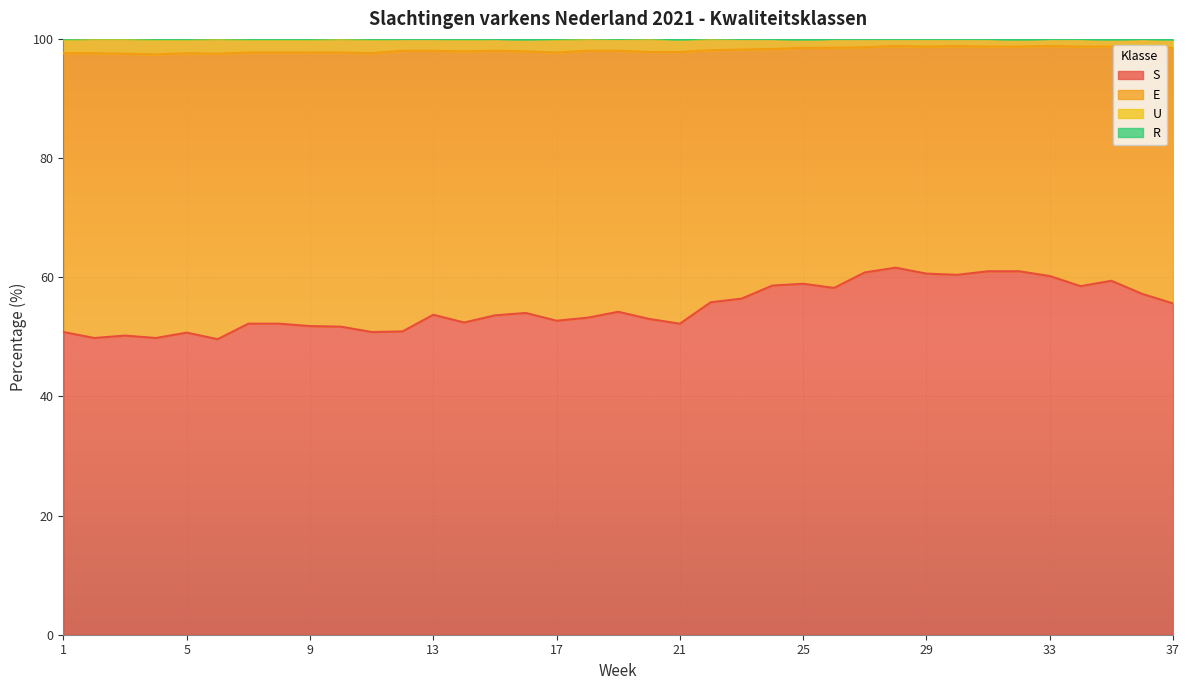

The S series shows 32.1 at 21. True or false?

False